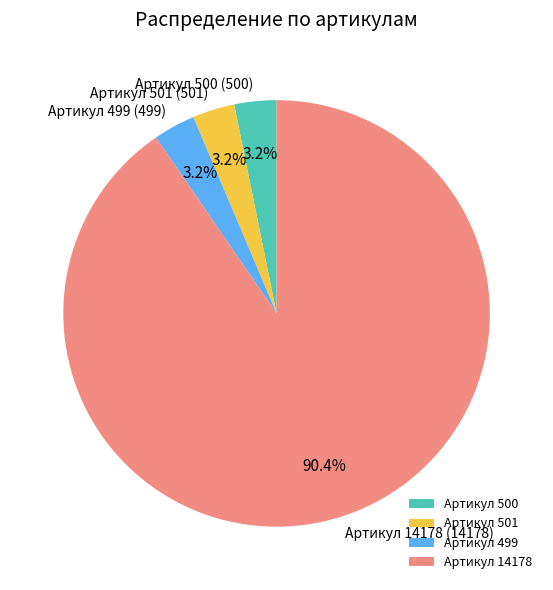

What is the majority slice?

Артикул 14178